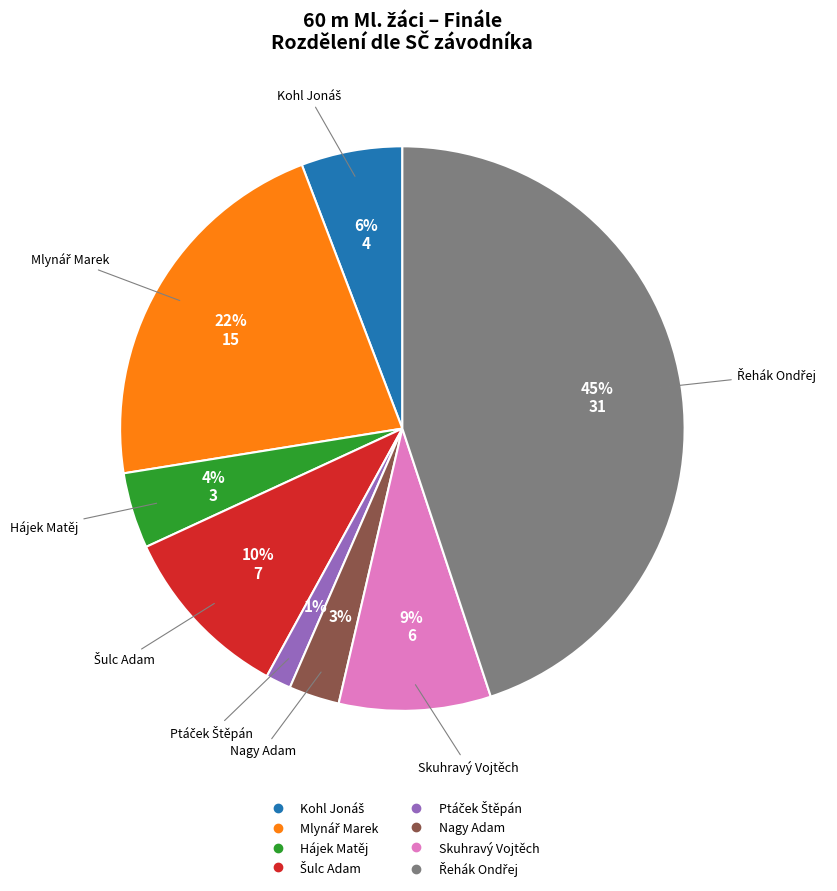

To the nearest percent, what is the average slice percentage?

12%